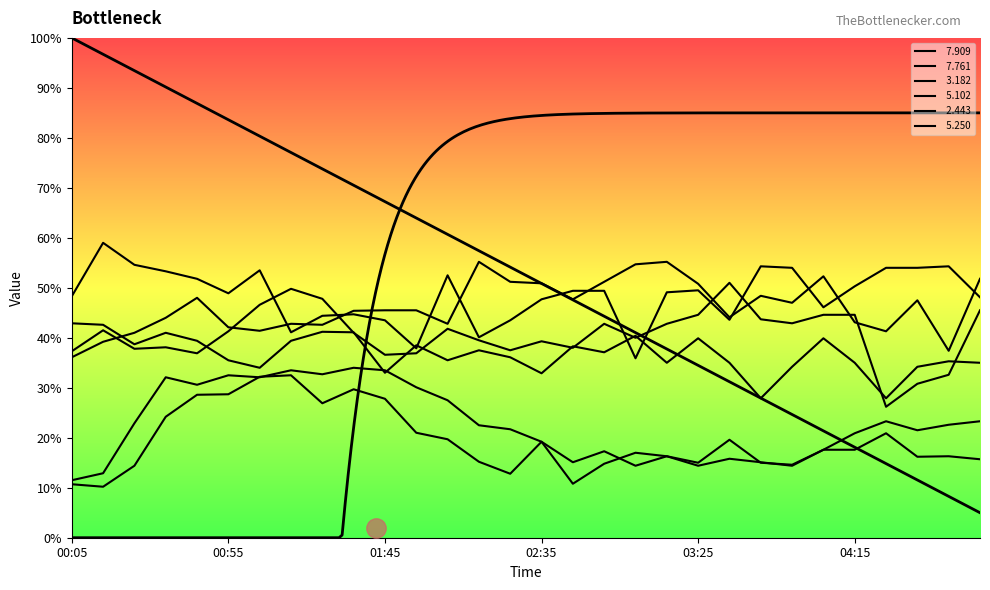

Reading left to right, extract all data points from this chart.

  7.909: 00:05=11.5	00:15=12.9	00:25=22.9	00:35=32.1	00:45=30.6	00:55=32.5	01:05=32.1	01:15=33.5	01:25=32.7	01:35=34.0	01:45=33.5	01:55=30.1	02:05=27.5	02:15=22.5	02:25=21.7	02:35=19.2	02:45=15.1	02:55=17.3	03:05=14.4	03:15=16.3	03:25=14.4	03:35=15.8	03:45=15.1	03:55=14.4	04:05=17.6	04:15=20.9	04:25=23.3	04:35=21.5	04:45=22.6	04:55=23.3
  7.761: 00:05=10.7	00:15=10.2	00:25=14.4	00:35=24.2	00:45=28.6	00:55=28.7	01:05=32.2	01:15=32.5	01:25=26.9	01:35=29.7	01:45=27.8	01:55=21.0	02:05=19.7	02:15=15.2	02:25=12.8	02:35=19.2	02:45=10.8	02:55=14.8	03:05=17.0	03:15=16.3	03:25=15.0	03:35=19.6	03:45=15.0	03:55=14.6	04:05=17.6	04:15=17.6	04:25=20.9	04:35=16.2	04:45=16.3	04:55=15.7
  3.182: 00:05=36.1	00:15=39.2	00:25=41.0	00:35=44.0	00:45=48.0	00:55=42.1	01:05=41.4	01:15=42.8	01:25=42.6	01:35=45.4	01:45=45.5	01:55=45.5	02:05=42.8	02:15=55.2	02:25=51.2	02:35=50.9	02:45=47.7	02:55=51.2	03:05=54.7	03:15=55.2	03:25=50.8	03:35=44.1	03:45=48.4	03:55=47.0	04:05=52.3	04:15=43.1	04:25=41.3	04:35=47.5	04:45=37.4	04:55=51.8
  5.102: 00:05=42.9	00:15=42.6	00:25=38.7	00:35=41.0	00:45=39.4	00:55=35.5	01:05=34.0	01:15=39.4	01:25=41.2	01:35=41.1	01:45=33.0	01:55=38.5	02:05=35.5	02:15=37.5	02:25=36.1	02:35=32.9	02:45=38.3	02:55=37.1	03:05=40.4	03:15=35.0	03:25=39.9	03:35=35.0	03:45=27.9	03:55=34.2	04:05=39.9	04:15=35.0	04:25=27.9	04:35=34.2	04:45=35.3	04:55=35.0
  2.443: 00:05=48.3	00:15=59.0	00:25=54.6	00:35=53.3	00:45=51.8	00:55=48.9	01:05=53.5	01:15=41.1	01:25=44.4	01:35=44.7	01:45=43.5	01:55=37.9	02:05=52.5	02:15=40.1	02:25=43.5	02:35=47.7	02:45=49.4	02:55=49.4	03:05=35.9	03:15=49.1	03:25=49.5	03:35=43.6	03:45=54.3	03:55=54.0	04:05=46.1	04:15=50.3	04:25=54.0	04:35=54.0	04:45=54.3	04:55=48.1
  5.250: 00:05=37.3	00:15=41.5	00:25=37.8	00:35=38.1	00:45=36.9	00:55=41.3	01:05=46.6	01:15=49.8	01:25=47.8	01:35=41.0	01:45=36.6	01:55=36.9	02:05=41.8	02:15=39.5	02:25=37.5	02:35=39.3	02:45=38.0	02:55=42.8	03:05=40.0	03:15=42.8	03:25=44.6	03:35=51.0	03:45=43.7	03:55=42.9	04:05=44.6	04:15=44.6	04:25=26.2	04:35=30.8	04:45=32.6	04:55=45.5